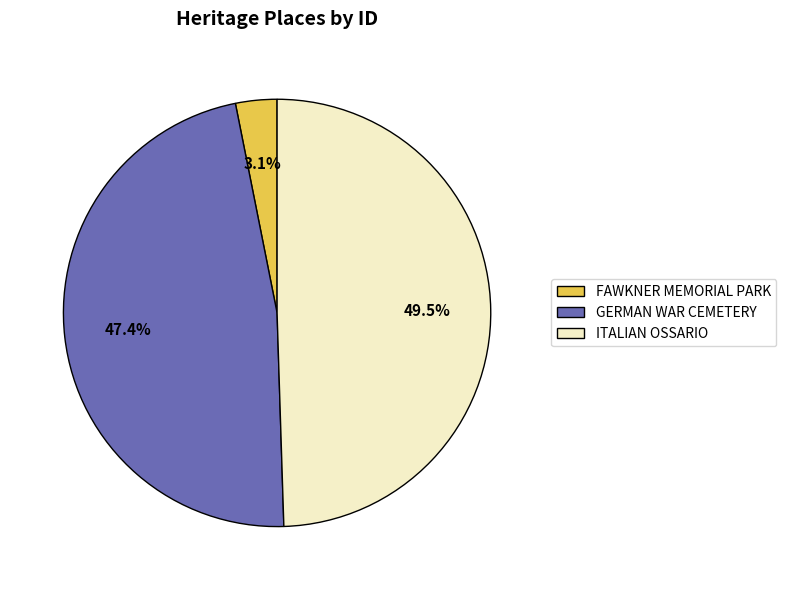

What is the largest slice in the pie chart?

ITALIAN OSSARIO